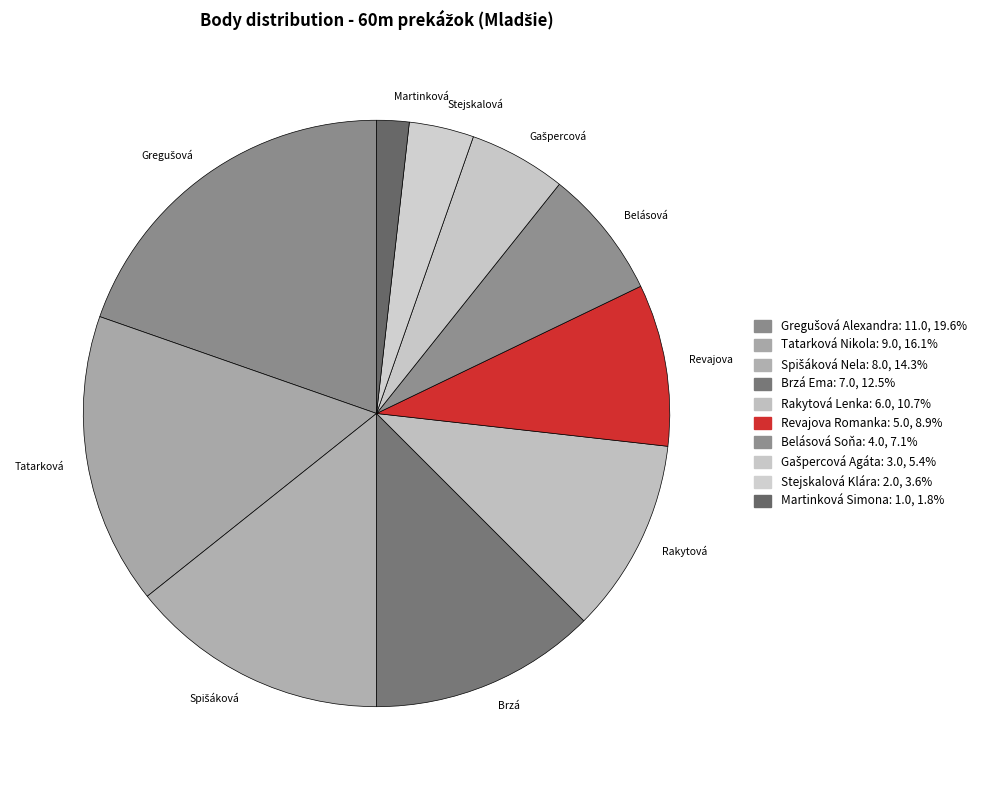

How many segments does this pie chart have?

10